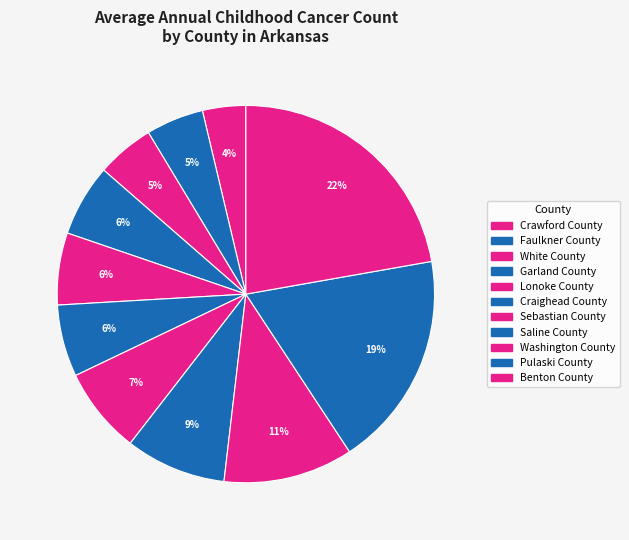

How many slices are in this pie chart?

11